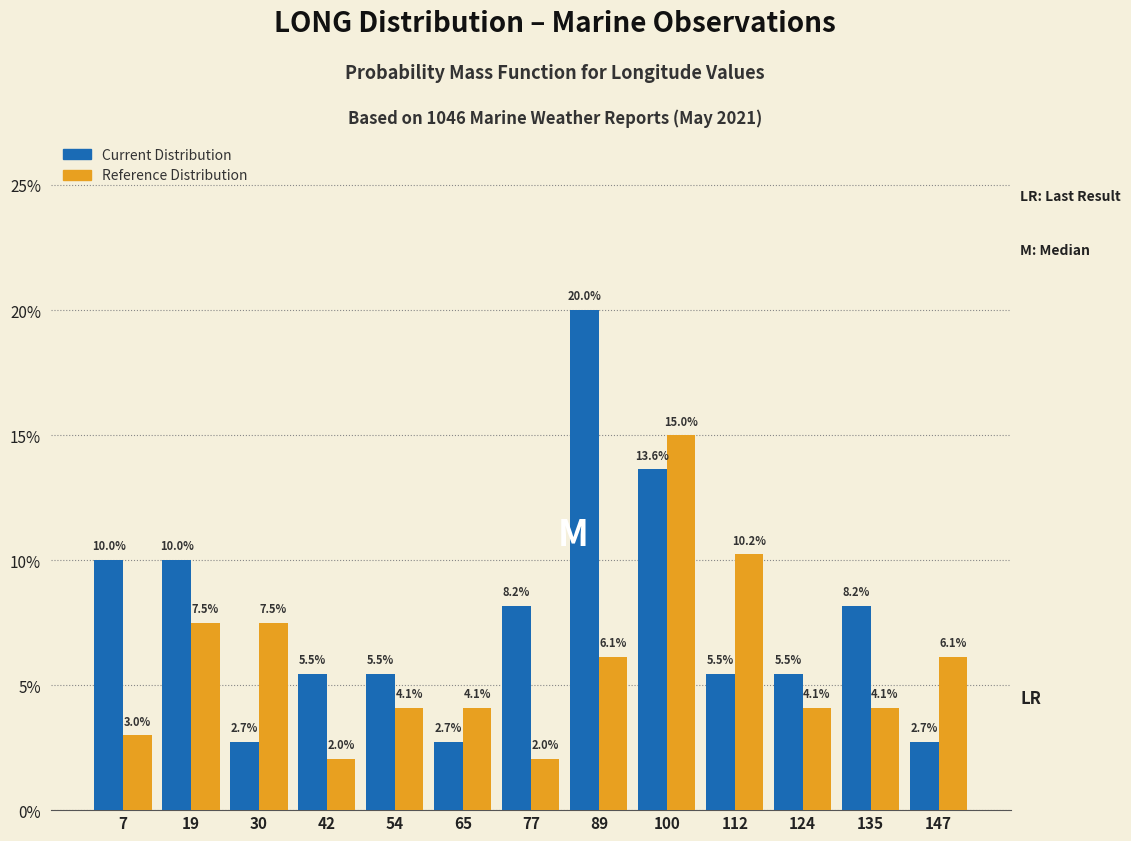

What is the height of the Reference Distribution bar covering 130 to 142 on the x-axis? The bar edges are not printed on the chart, so give them approximately, as read against the axis.

4.1